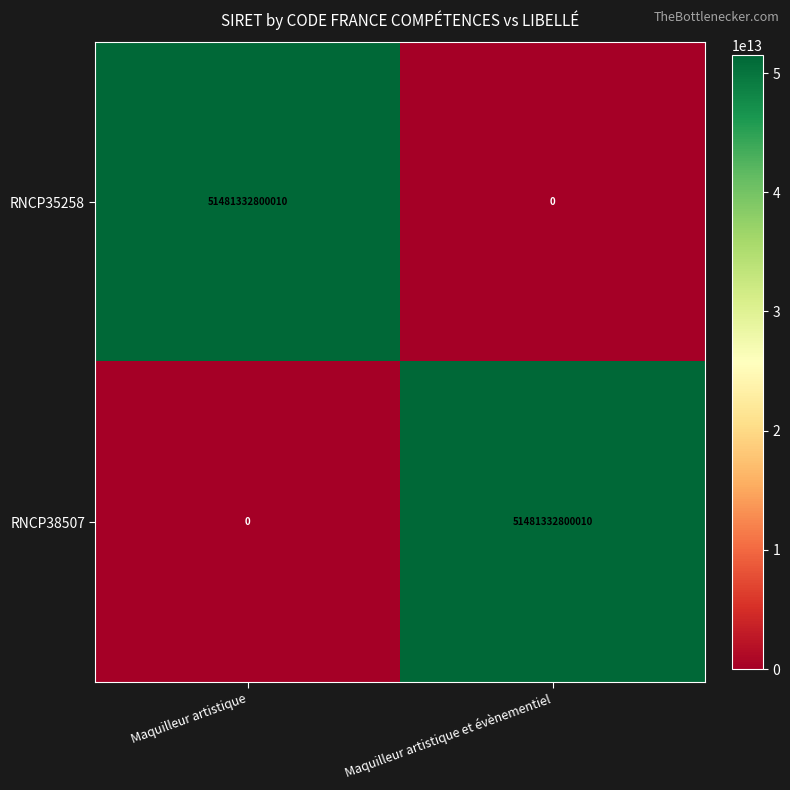

What is the difference between the RNCP35258 values at Maquilleur artistique et évènementiel and Maquilleur artistique?

51481332800010